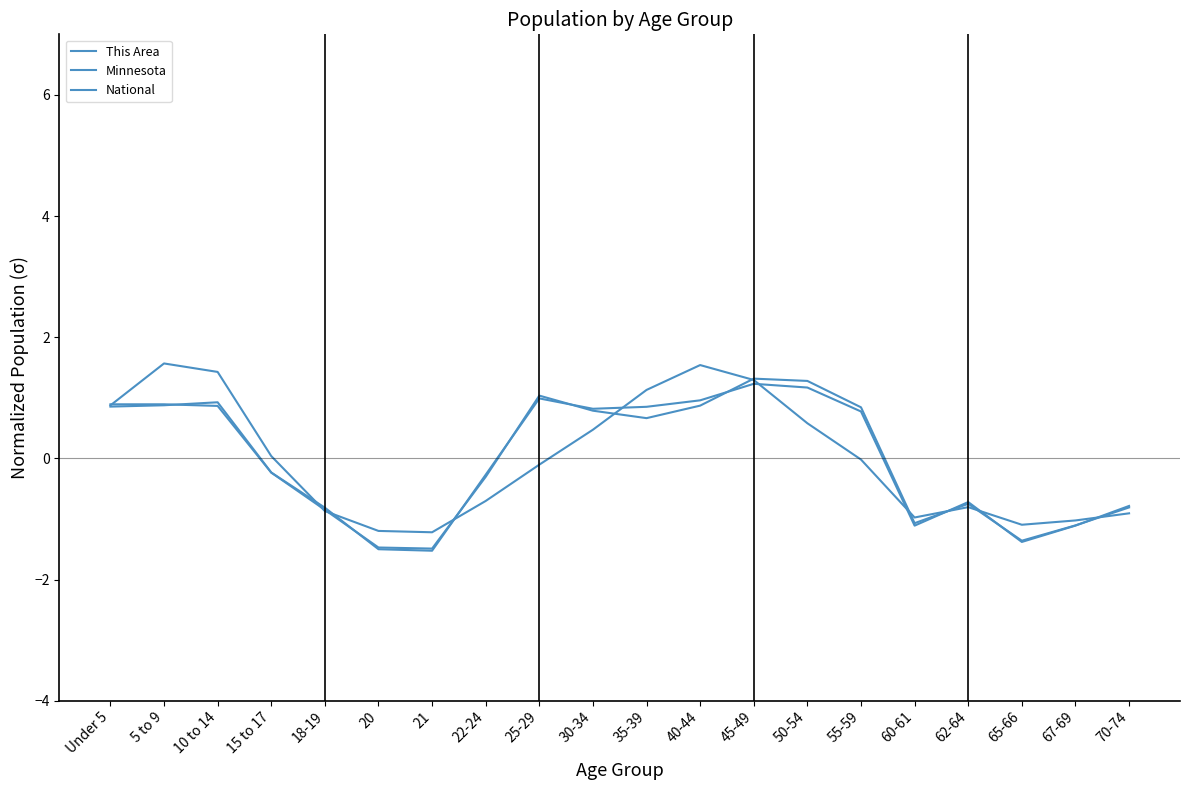

Between 60-61 and 5 to 9, which is larger?

5 to 9